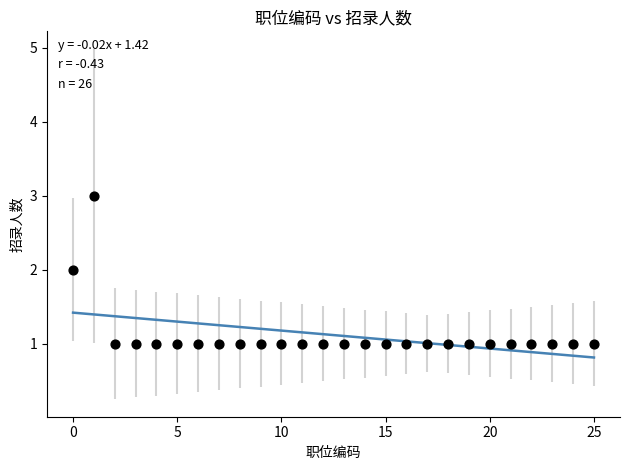

Count the number of points in this scatter plot.

26